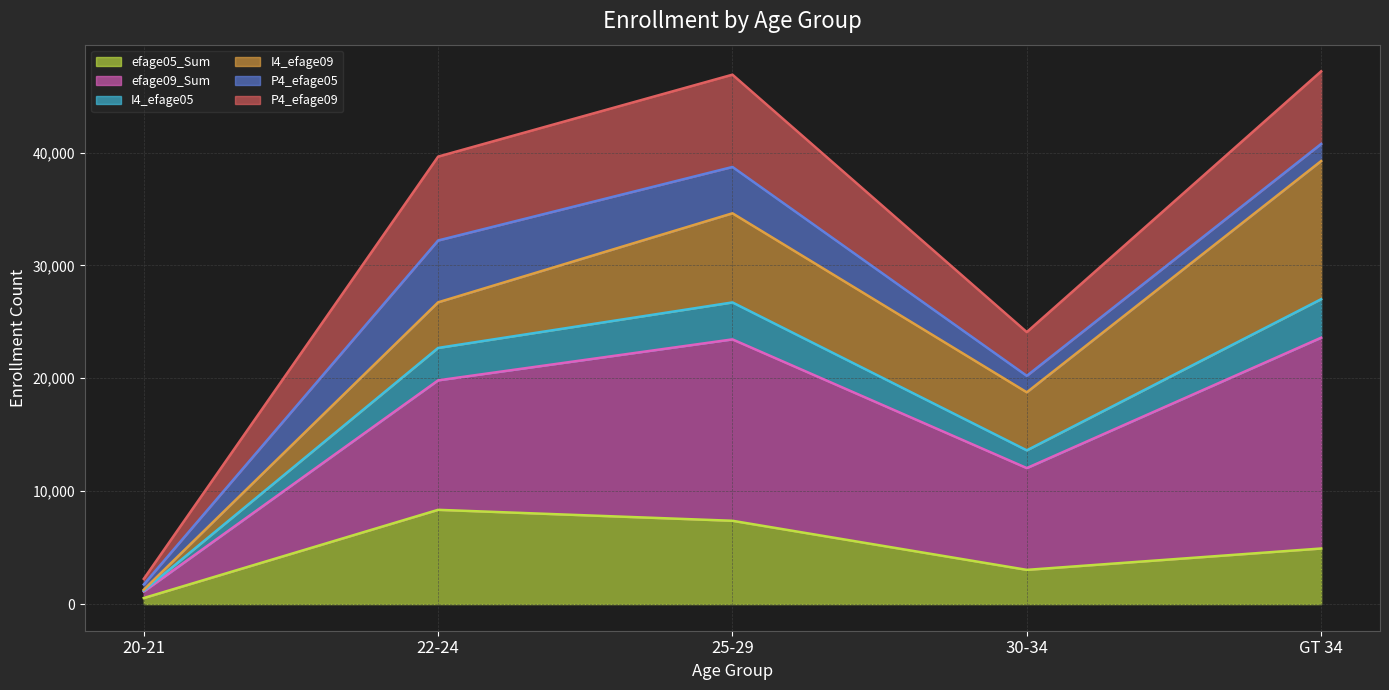

How many data points does each series have?

5